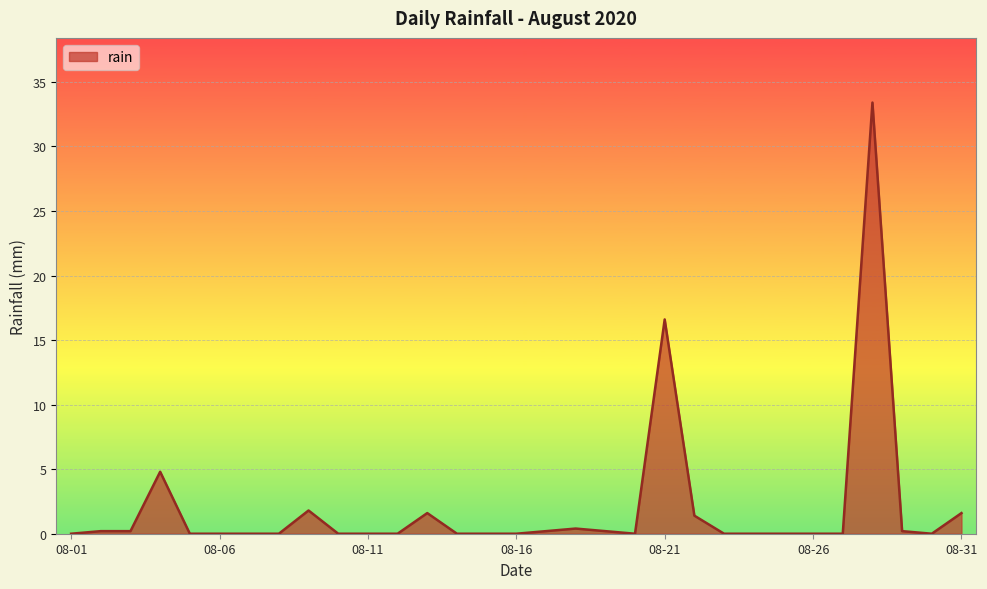

What is the difference between the maximum and minimum values?

33.4